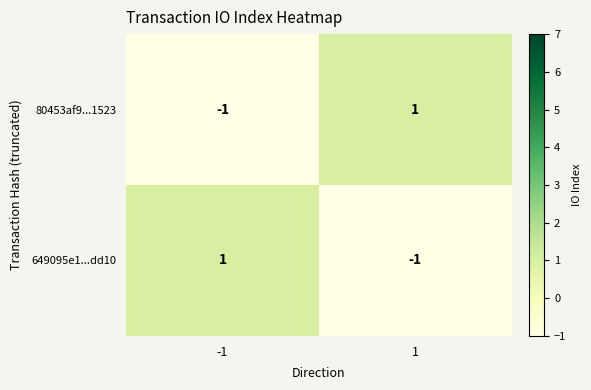

Reading left to right, transcribe all the data shown in this chart.

80453af9...1523: -1	1
649095e1...dd10: 1	-1